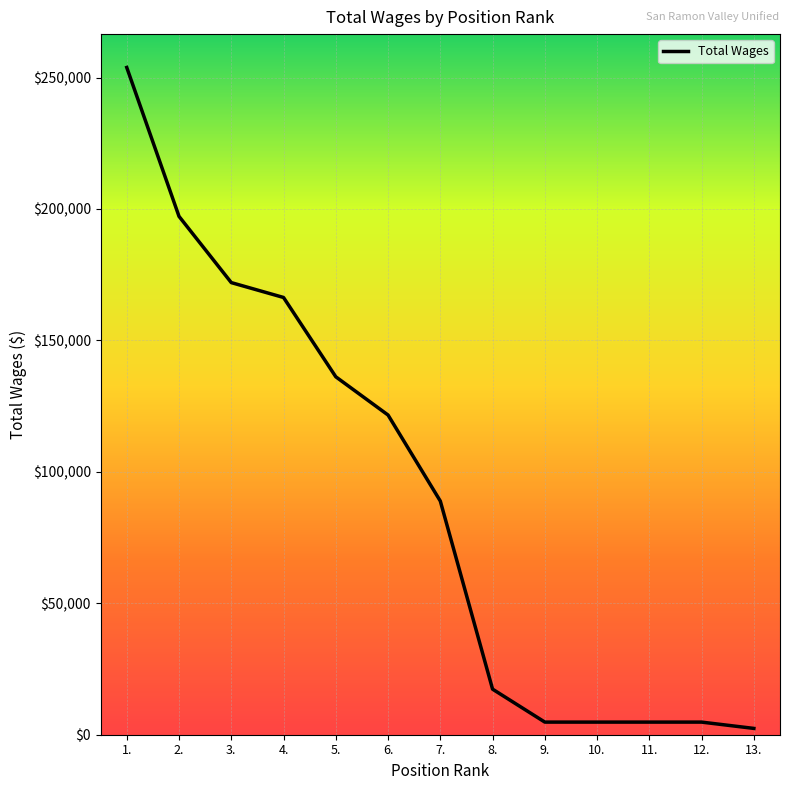

Which category has the highest value across all series?

1.